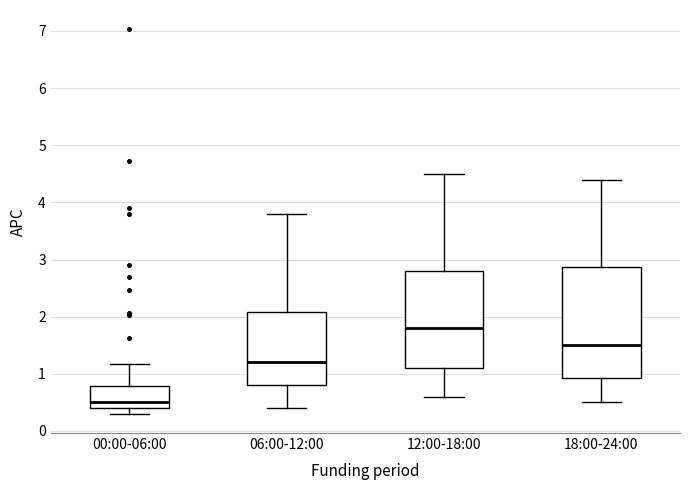

Where is the upper edge of the box for 00:00-06:00 on the y-axis? The values are not printed on the chart, so give them approximately, as read against the axis.

0.8